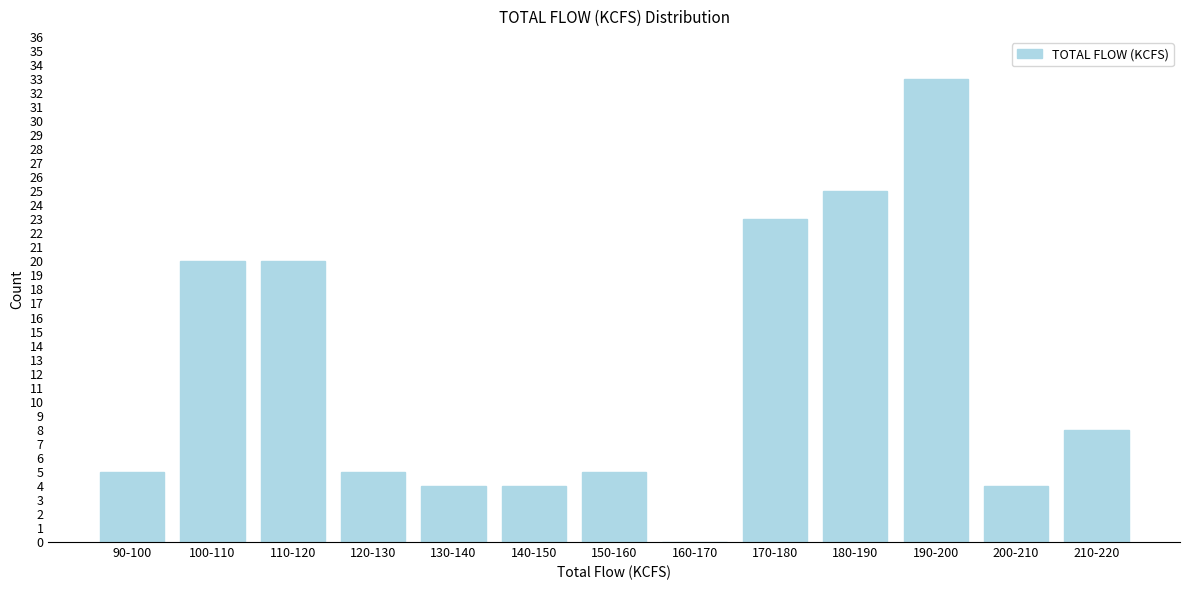

Reading left to right, list all the values displayed in this chart.

90-100=5	100-110=20	110-120=20	120-130=5	130-140=4	140-150=4	150-160=5	160-170=0	170-180=23	180-190=25	190-200=33	200-210=4	210-220=8